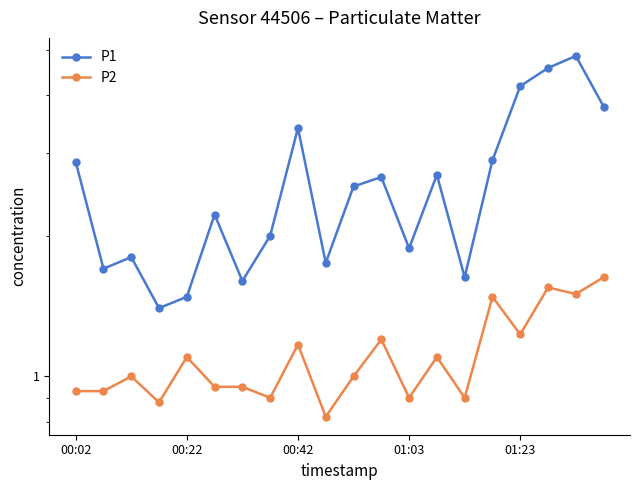

True or false: P1 and P2 intersect in this chart.

False